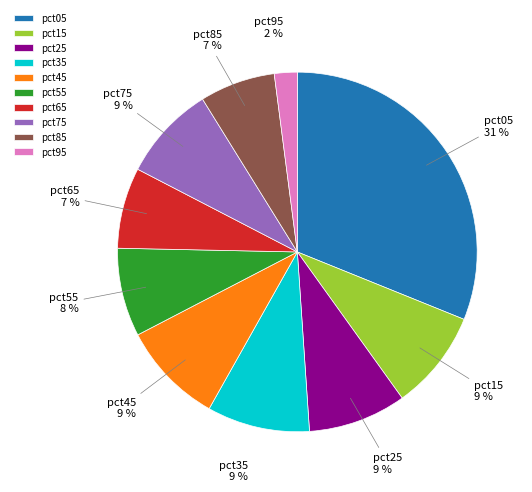

Count the number of slices in the pie.

10